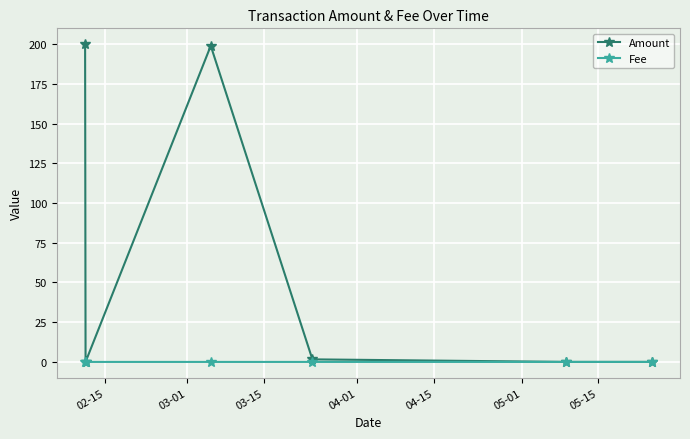

Count the number of categories in the chart.

6